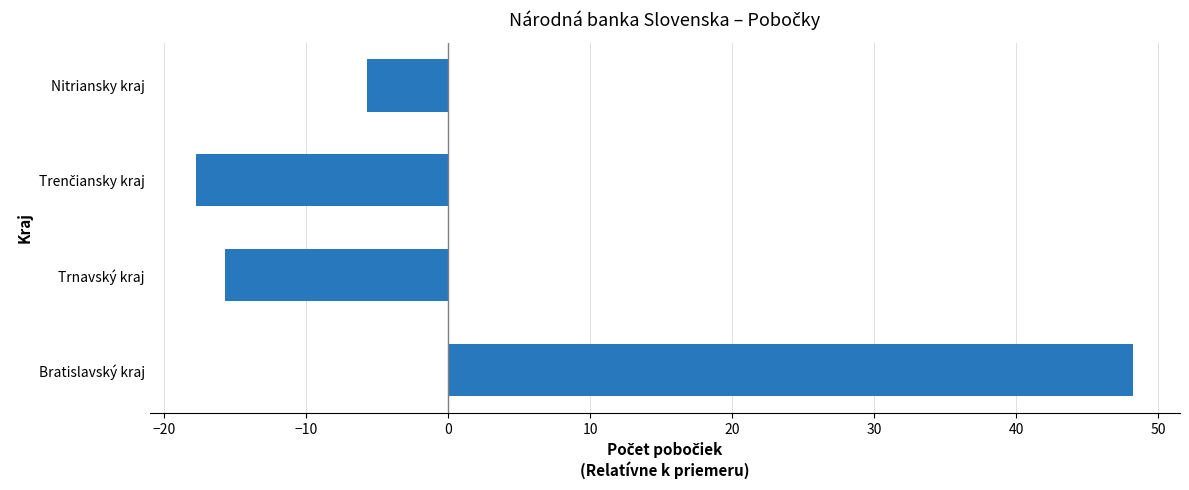

Is it true that the value at Bratislavský kraj is 48.2?

True